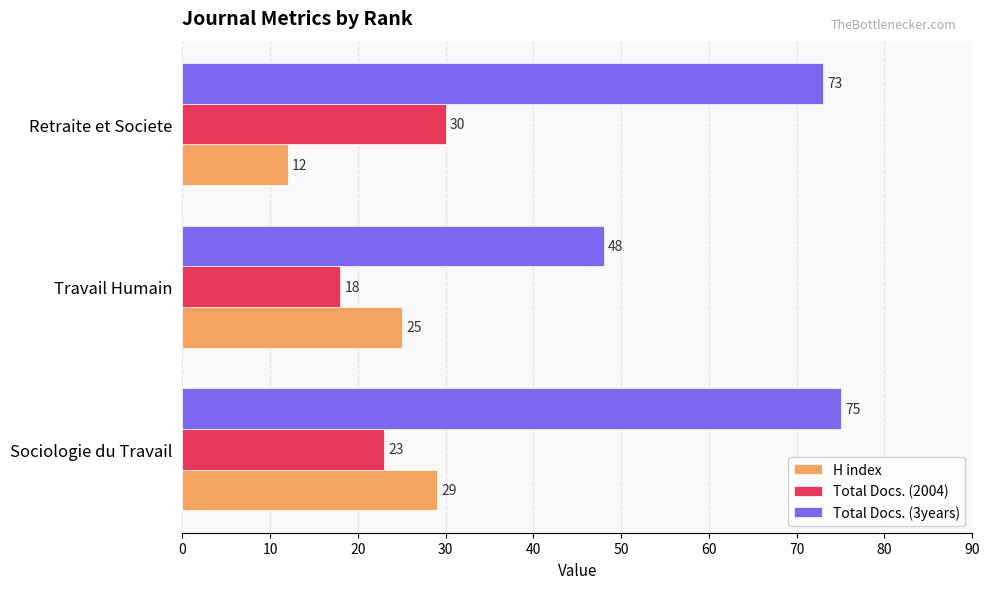

The Total Docs. (2004) series shows 17 at Retraite et Societe. True or false?

False